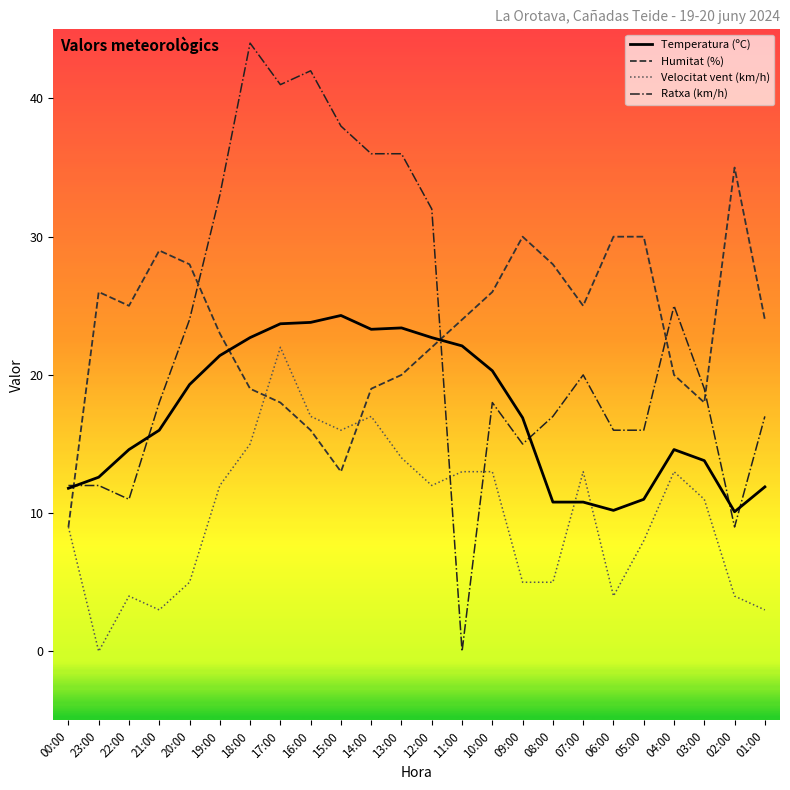

True or false: Ratxa (km/h) has a value of 33.0 at 19:00.

True